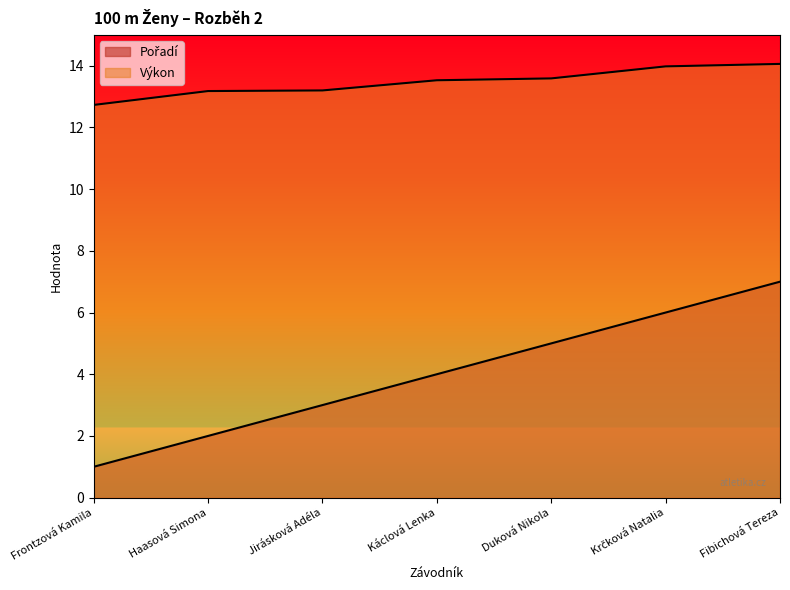

Is it true that Pořadí equals 6.0 at Krčková Natalia?

True